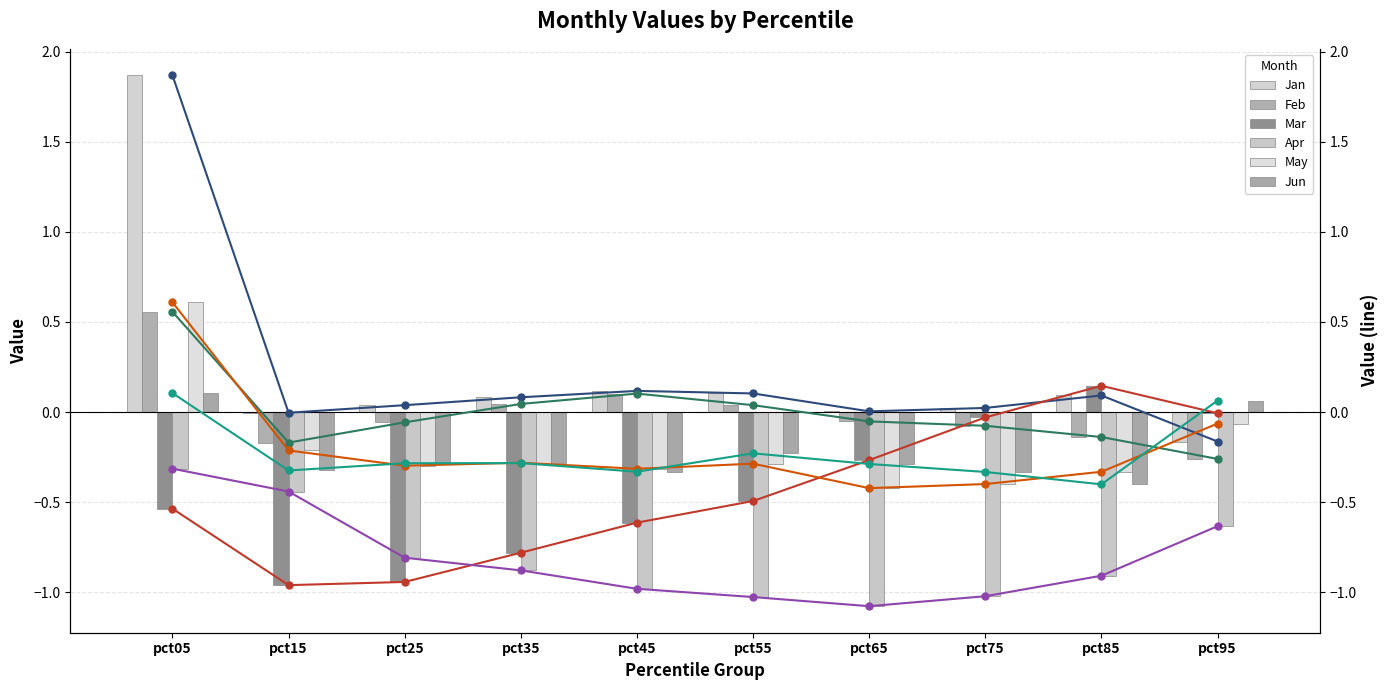

How many positive values does the May series have?

1